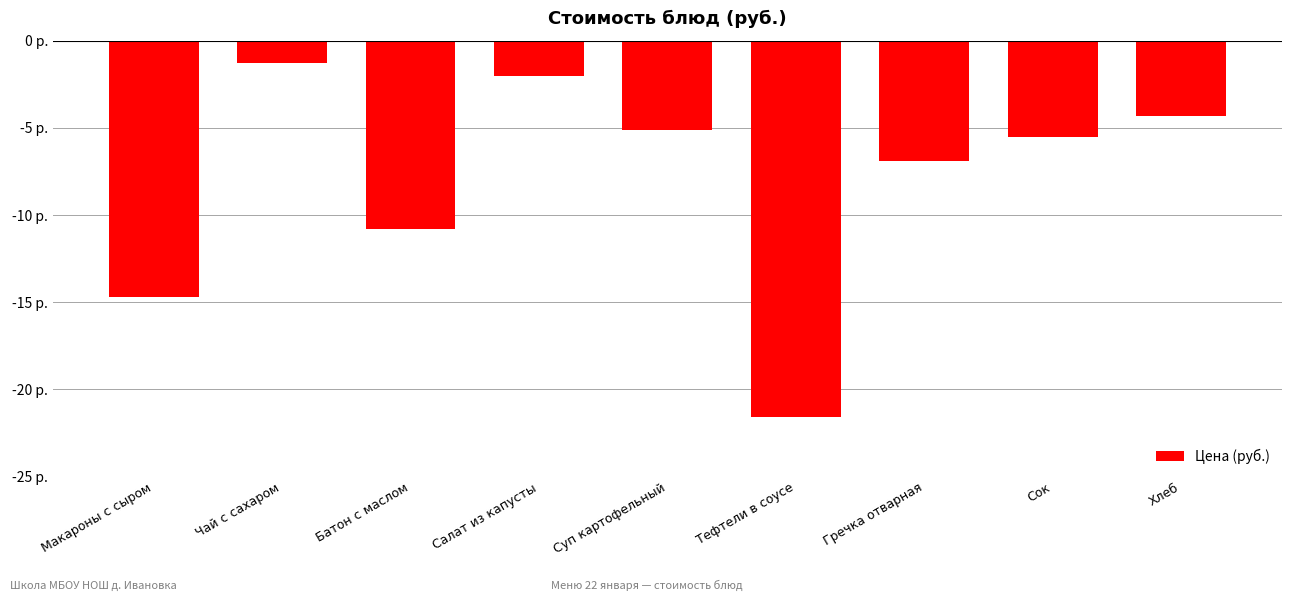

True or false: the data shows -4.3 at Хлеб.

True